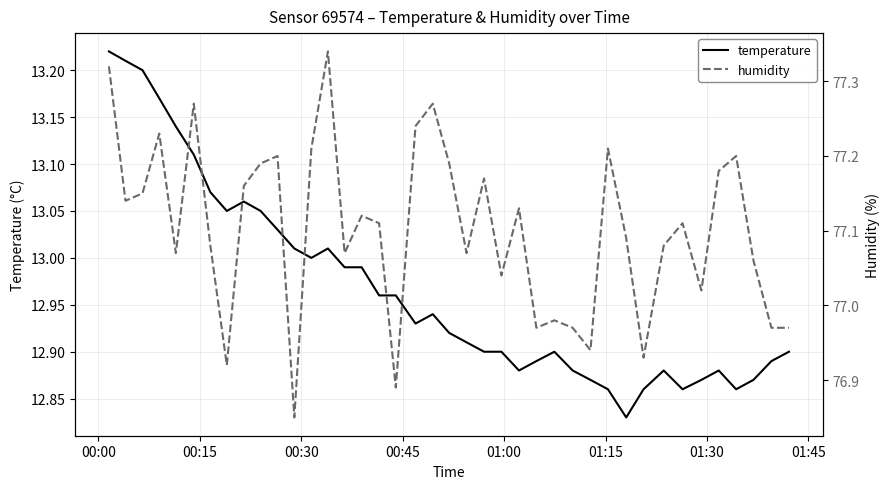

Is it true that temperature equals 6.1 at 00:45?

False